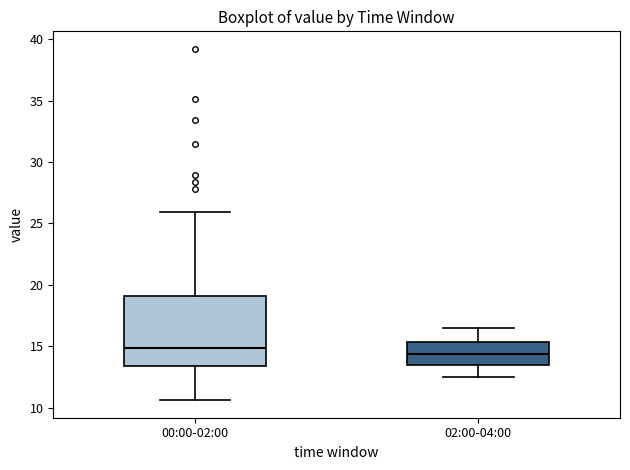

Reading left to right, transcribe this box plot: for each box, give where its median line is, the range the box spans, and where its two whiskers end, as read against the y-axis. The values are not printed on the chart, so give them approximately, as read against the axis.

00:00-02:00: median 15.0, box 13.5 to 19.0, whiskers 10.5 to 26.0
02:00-04:00: median 14.5, box 13.5 to 15.5, whiskers 12.5 to 16.5